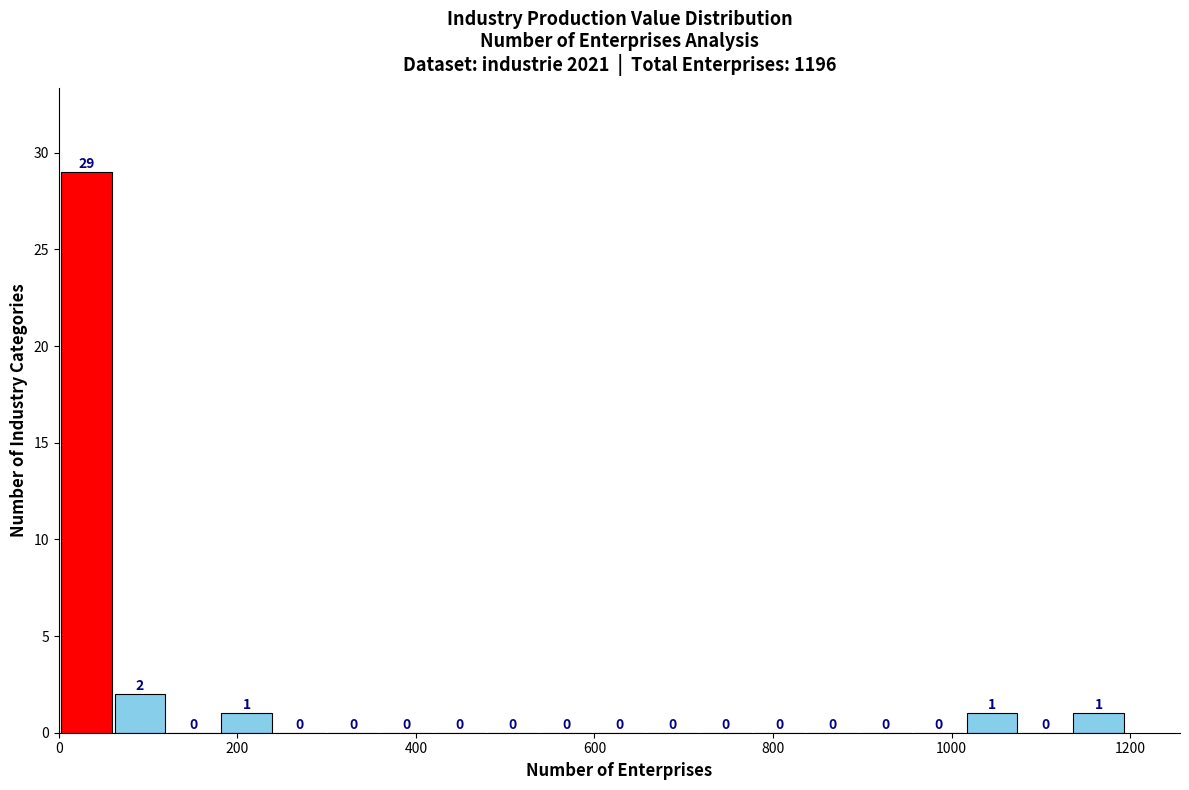

Read against the x-axis, roughly where is the centre of the tallest bar?

40